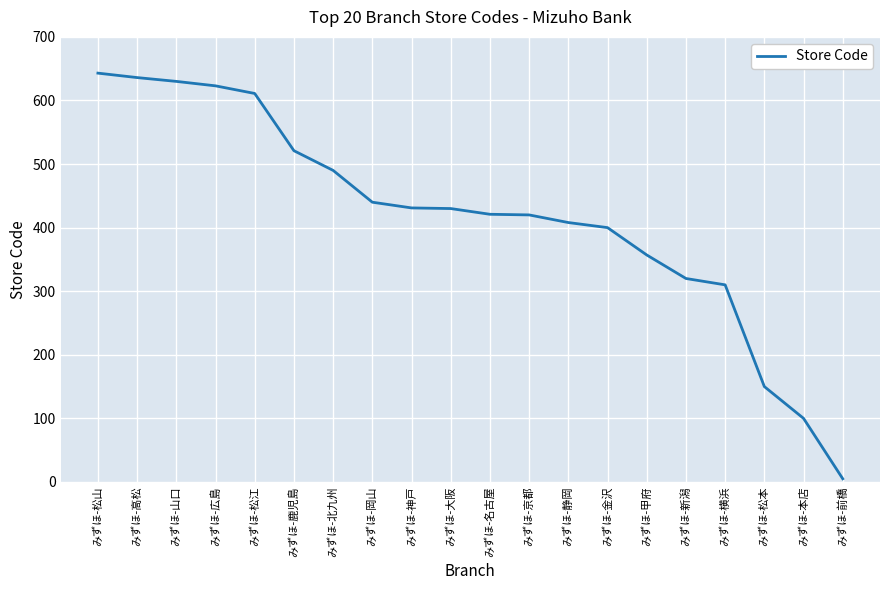

How many lines are shown in the chart?

1